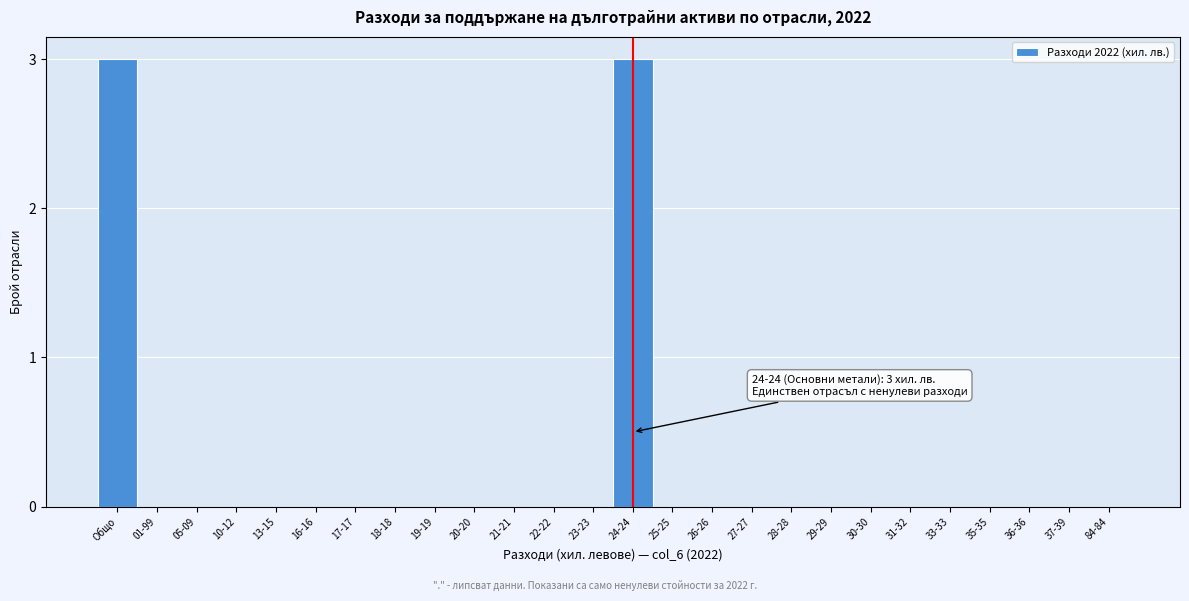

Reading left to right, extract all data points from this chart.

Общо=3	01-99=0	05-09=0	10-12=0	13-15=0	16-16=0	17-17=0	18-18=0	19-19=0	20-20=0	21-21=0	22-22=0	23-23=0	24-24=3	25-25=0	26-26=0	27-27=0	28-28=0	29-29=0	30-30=0	31-32=0	33-33=0	35-35=0	36-36=0	37-39=0	84-84=0